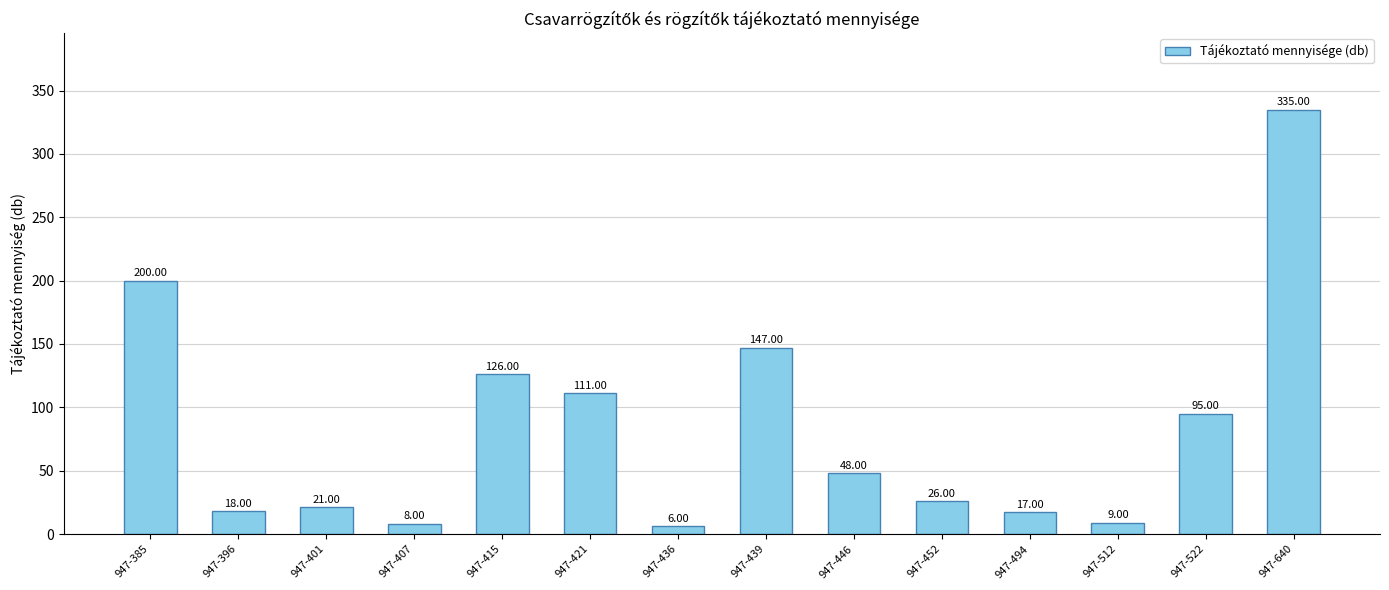

True or false: the data shows 58 at 947-439.

False